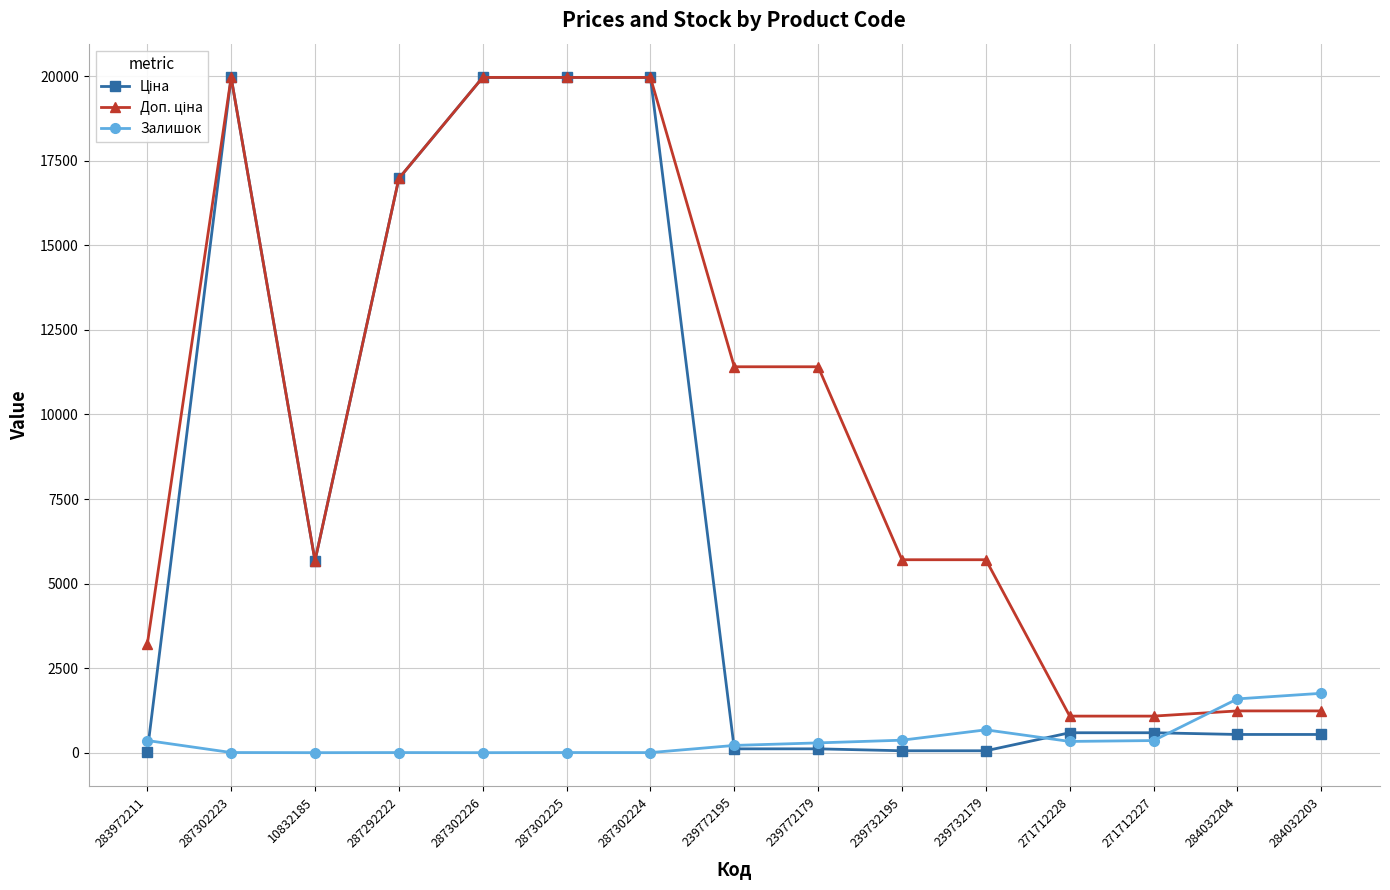

The value of Залишок at 284032203 is 2819.5. True or false?

False